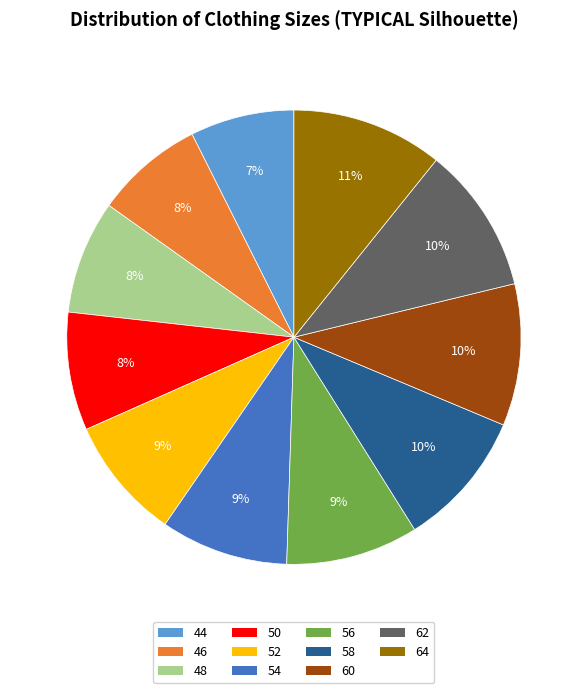

To the nearest percent, what is the average slice percentage?

9%